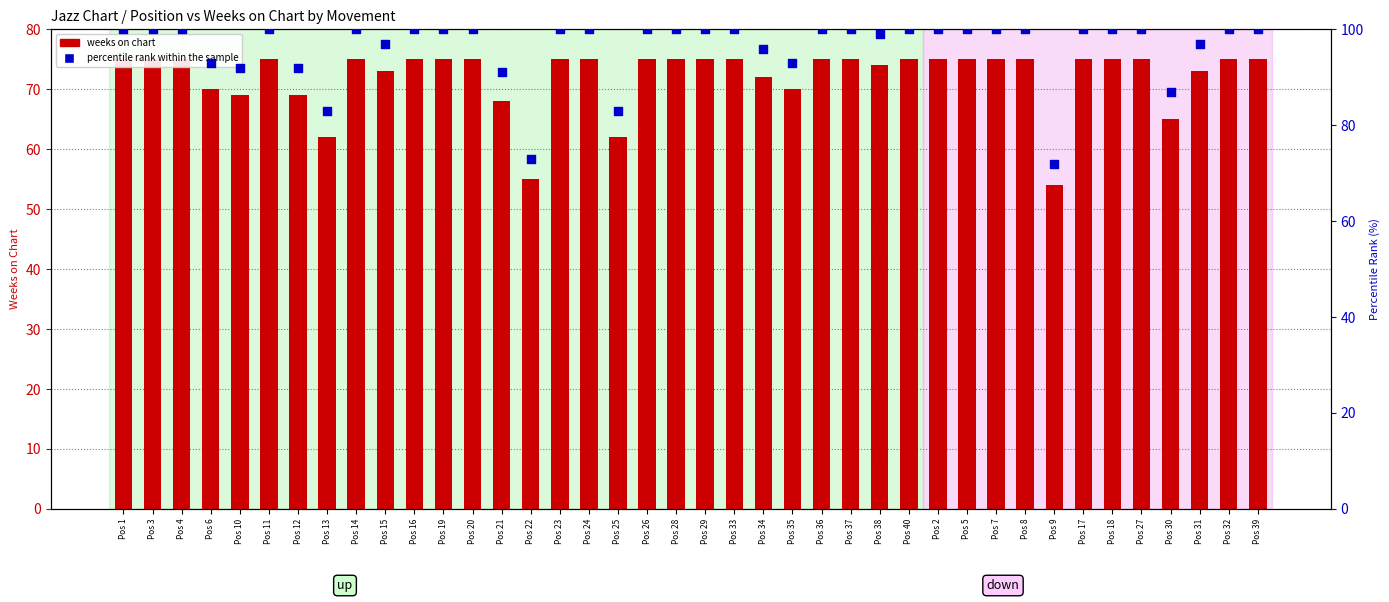

Is the value of percentile rank within the sample at Pos 33 greater than the value of weeks on chart at Pos 8?

Yes